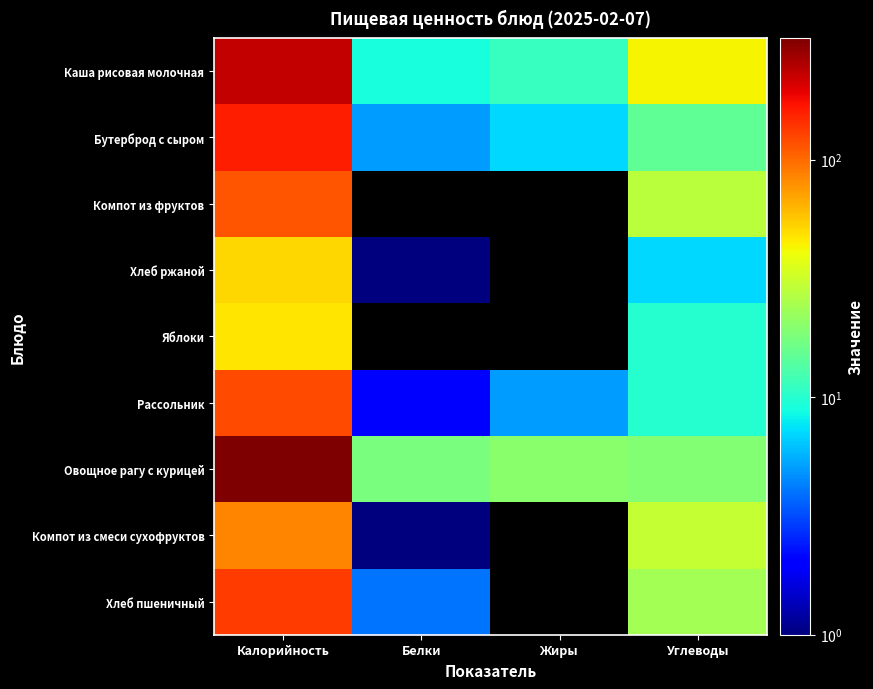

What is the greatest value displayed?

325